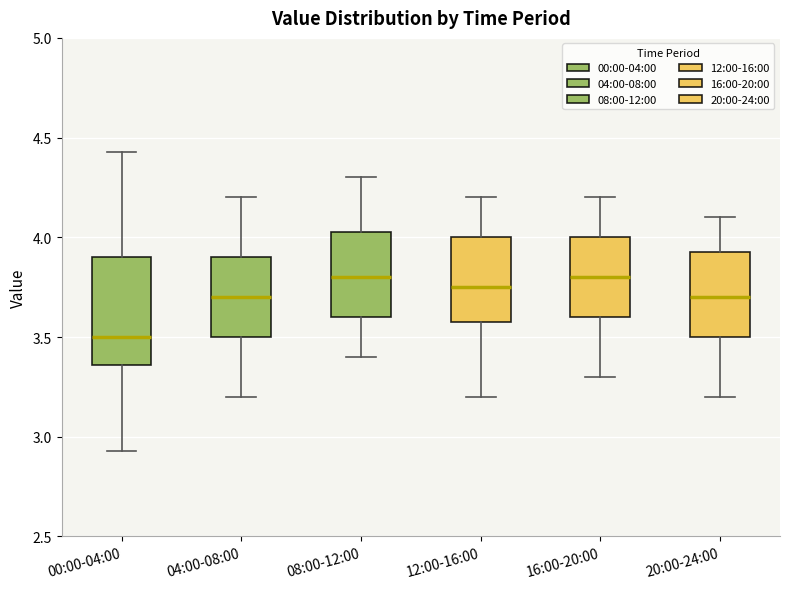

Which box is the tallest, from its lower edge to its upper edge?

00:00-04:00